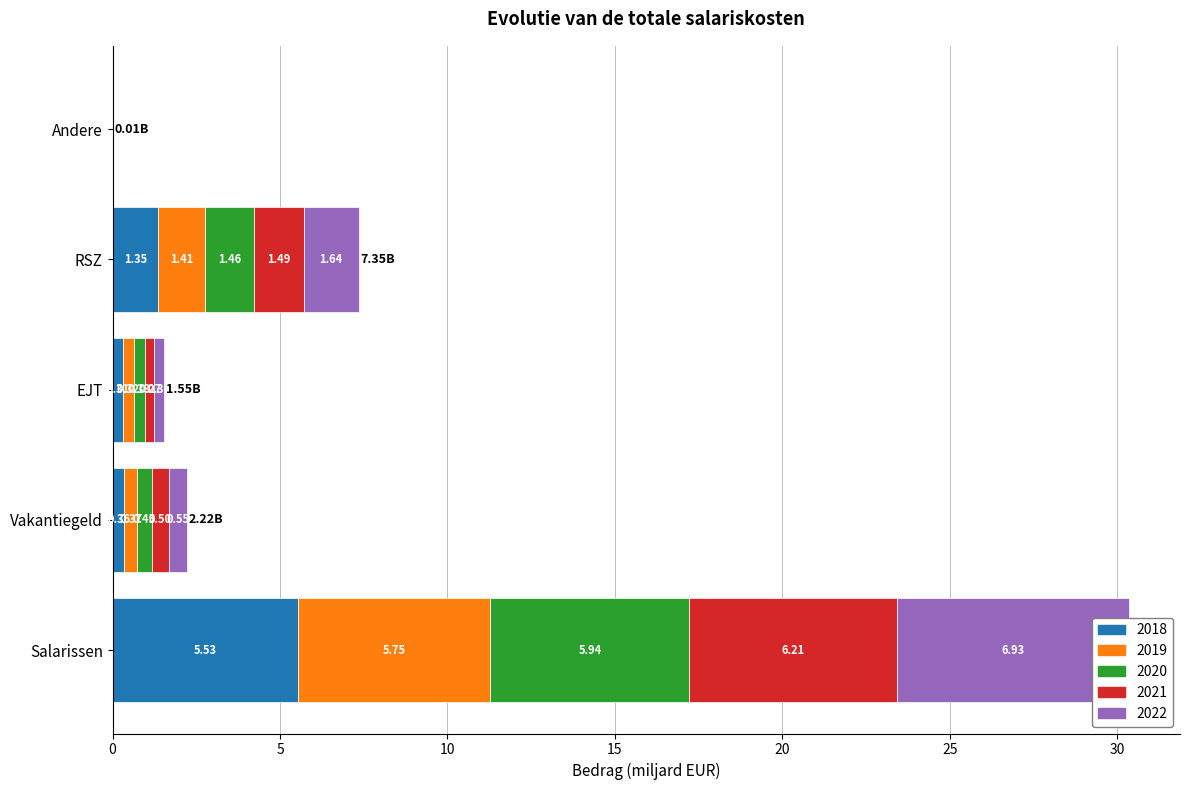

At which label is 2022 closest to 3?

RSZ